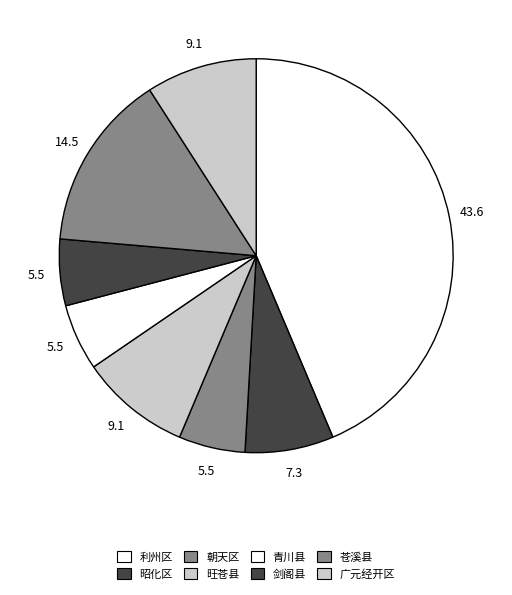

To the nearest percent, what percentage of the pie is 苍溪县?

15%